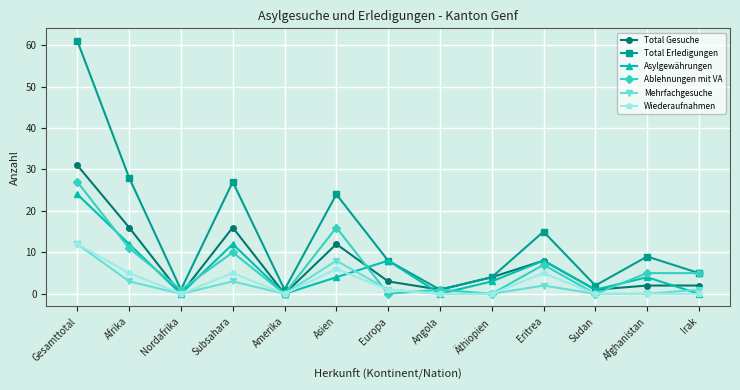

At which category does the chart reach its peak across all series?

Gesamttotal